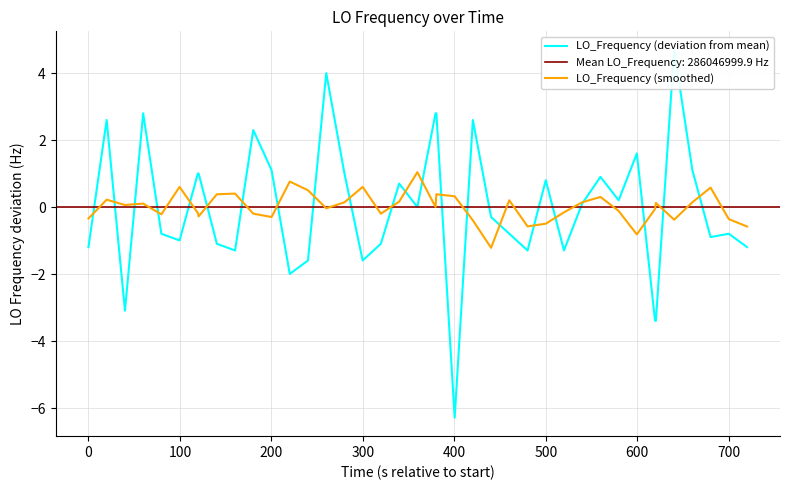

Is it true that LO_Frequency (smoothed) equals -0.3 at 0?

True